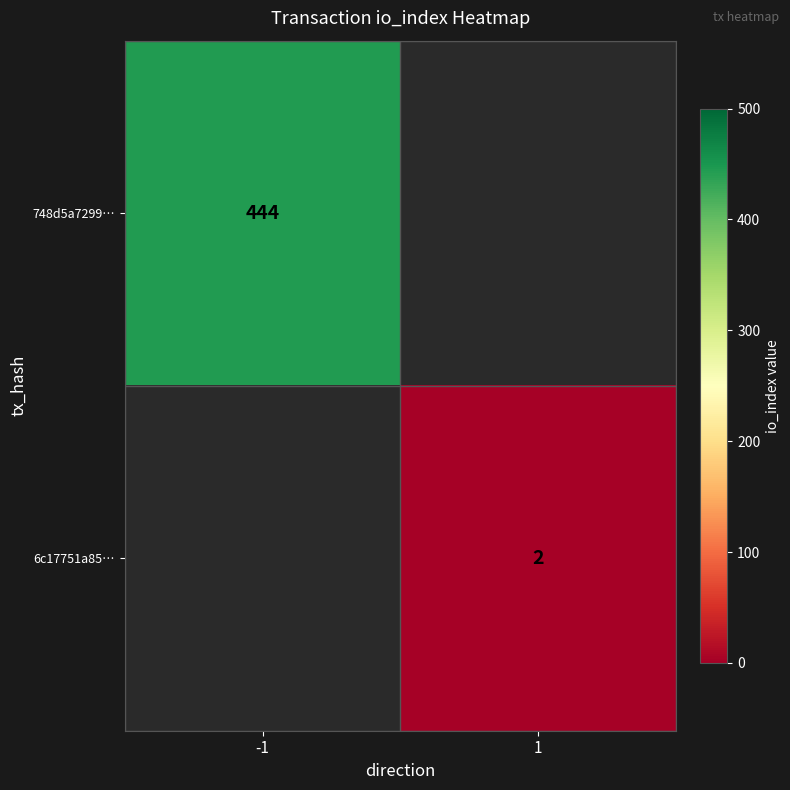

Which category has the lowest value across all series?

1